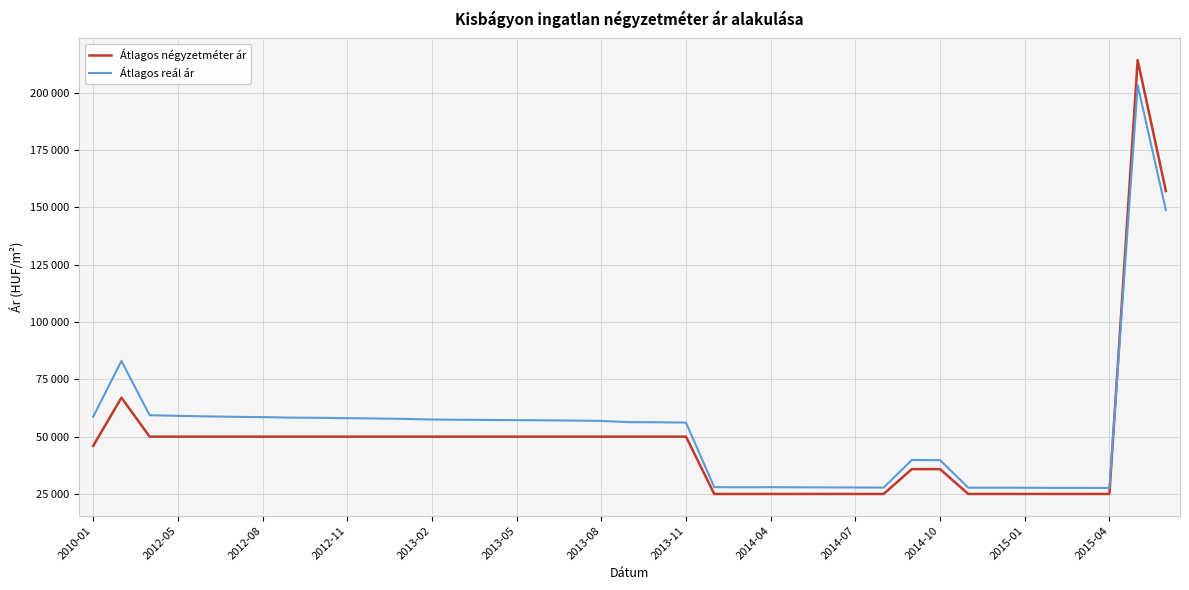

Which series has the largest total across all categories?

Átlagos reál ár